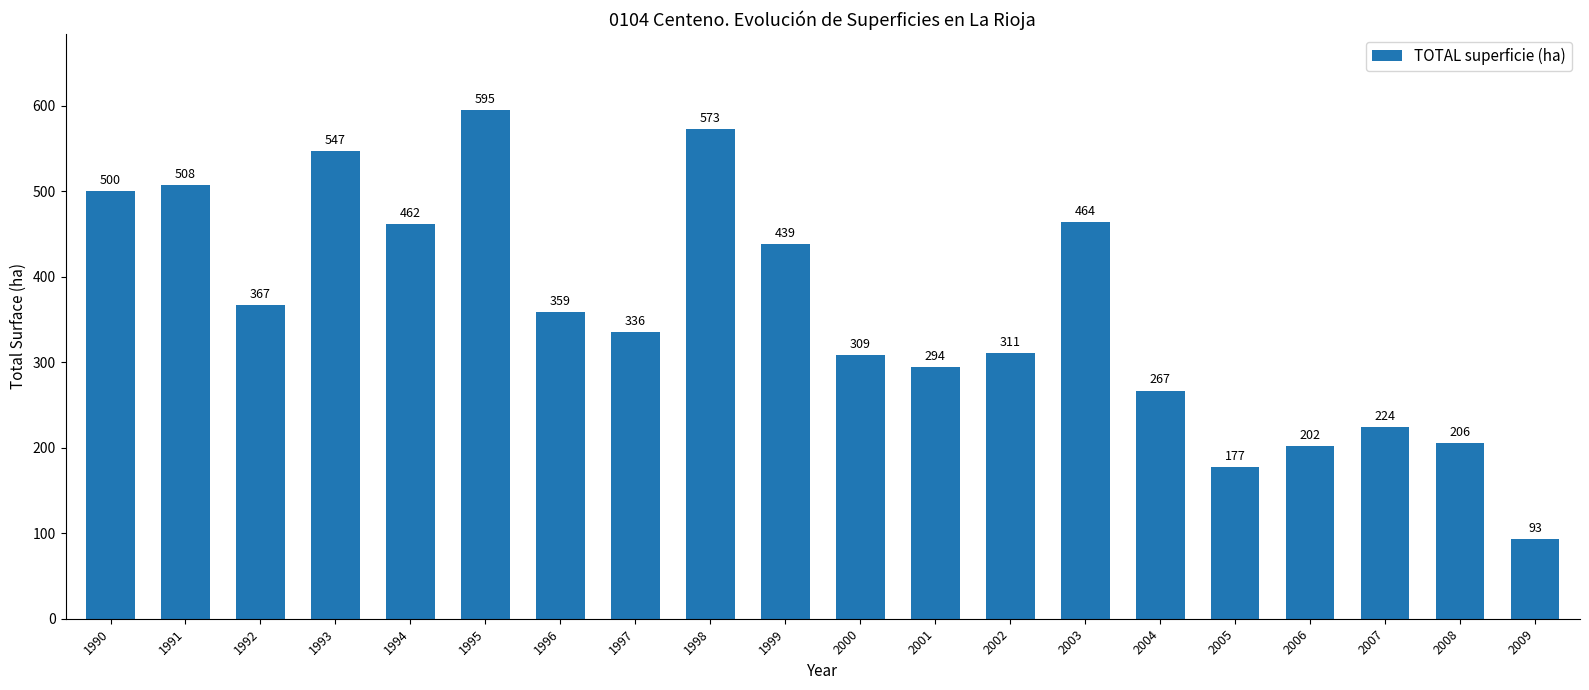

Reading right to left, what are all the values shown in this chart?

93	206	224	202	177	267	464	311	294	309	439	573	336	359	595	462	547	367	508	500